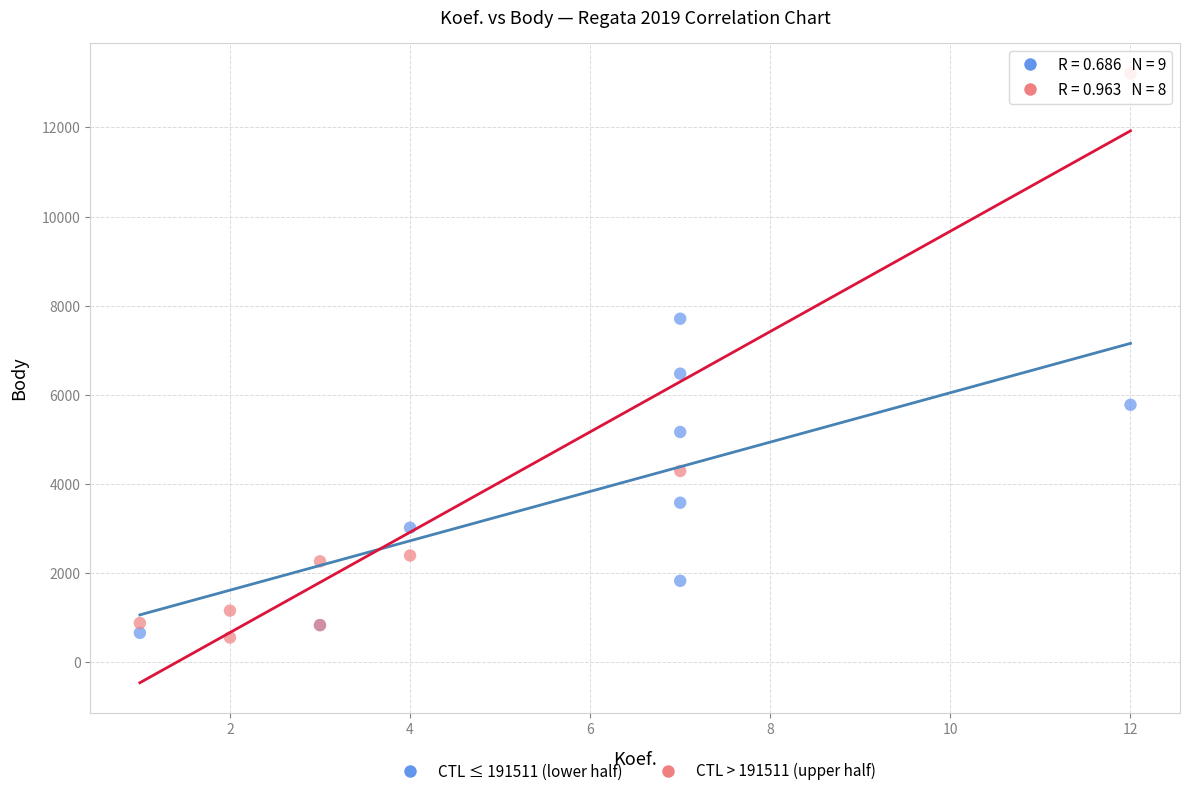

Which series has the widest spread of Y values?

CTL > 191511 (upper half)